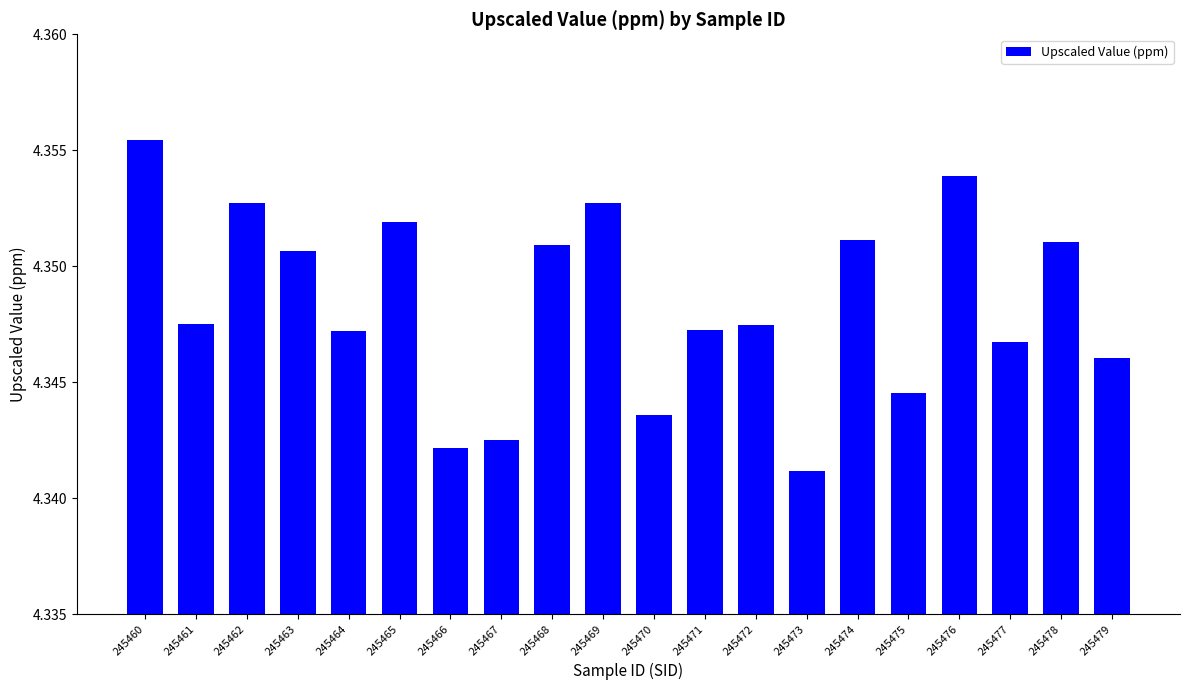

Which category has the highest value across all series?

245460